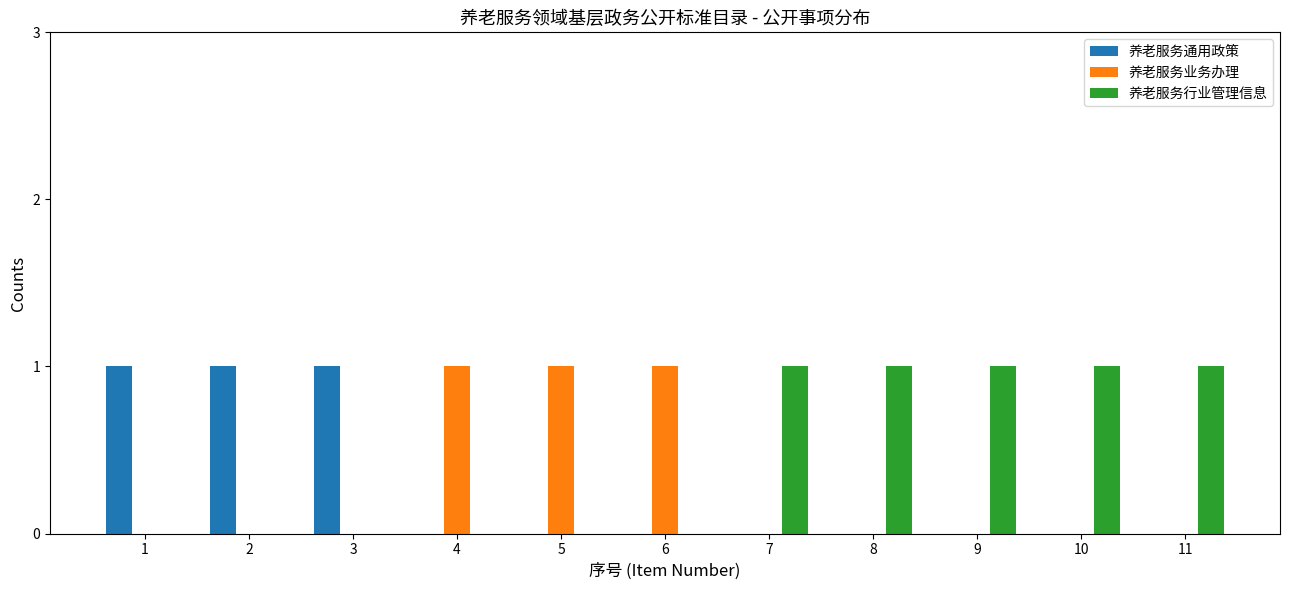

How many groups of bars are there?

11